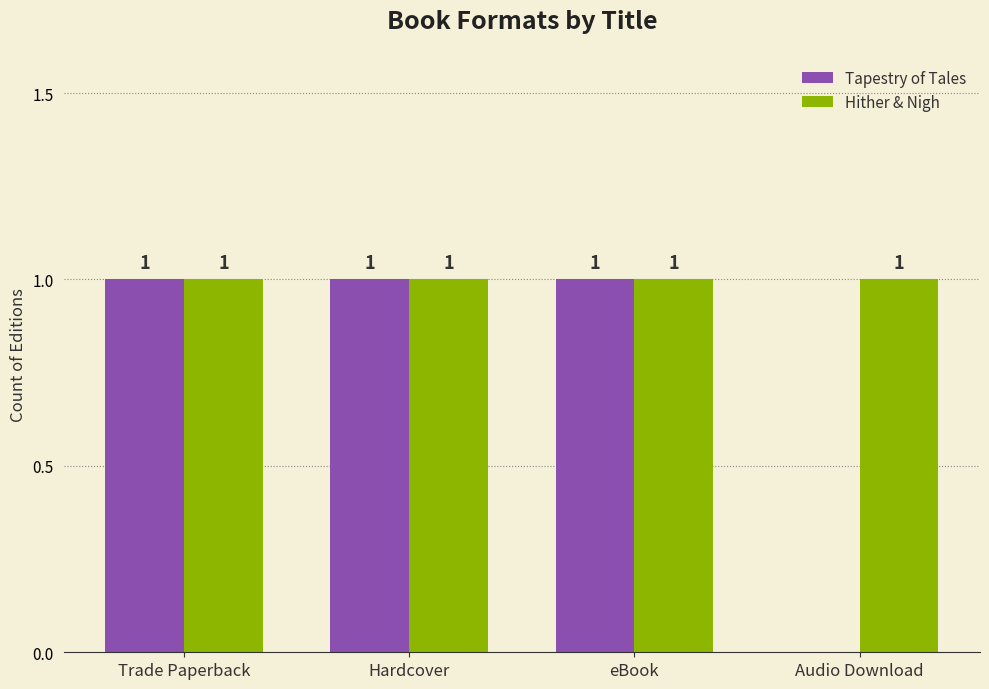

What is the sum of all Hither & Nigh values?

4